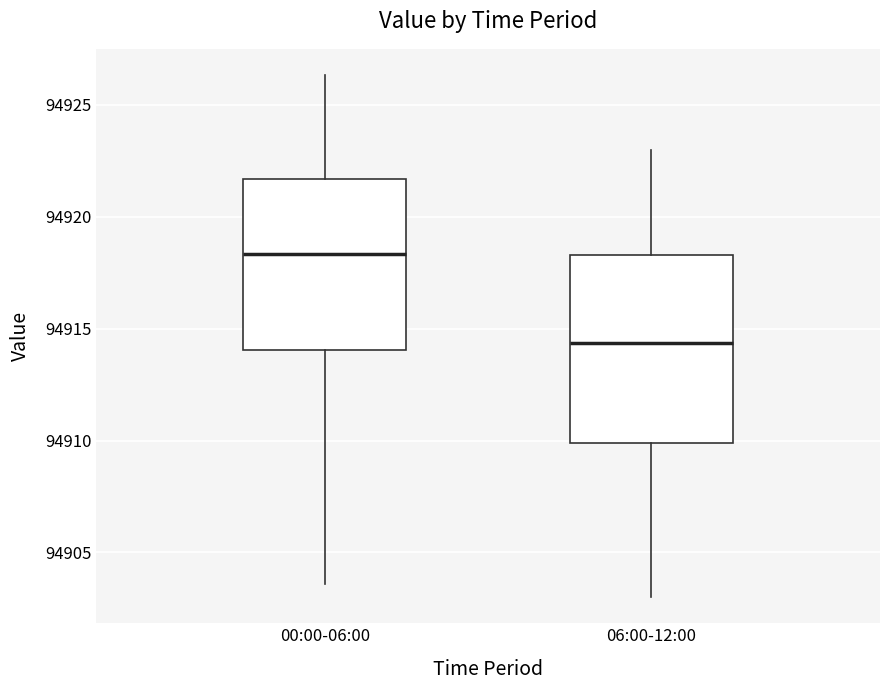

Reading left to right, read every box against the y-axis: the position of its median line, the range the box covers, and the ends of its whiskers. The values are not printed on the chart, so give them approximately, as read against the axis.

00:00-06:00: median 94918.5, box 94914.0 to 94921.5, whiskers 94903.5 to 94926.5
06:00-12:00: median 94914.5, box 94910.0 to 94918.5, whiskers 94903.0 to 94923.0